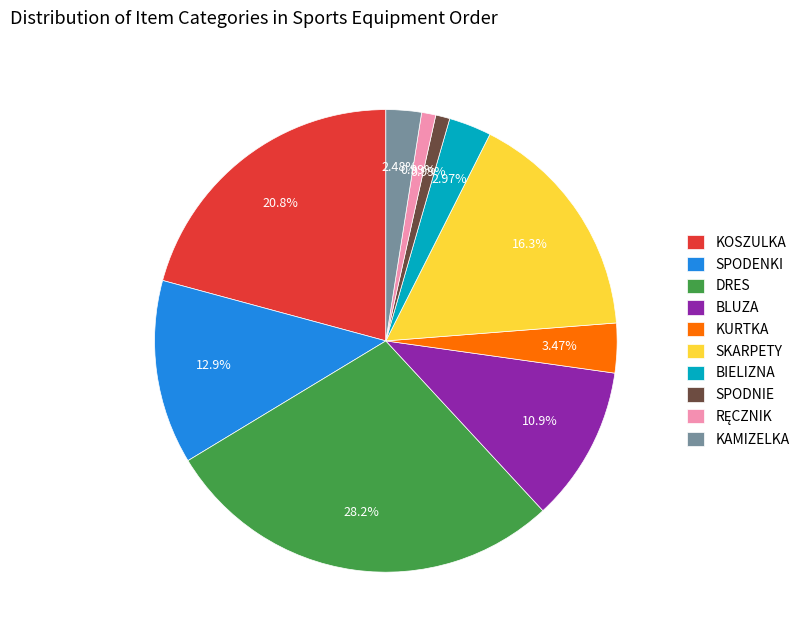

Which slice is the largest?

DRES